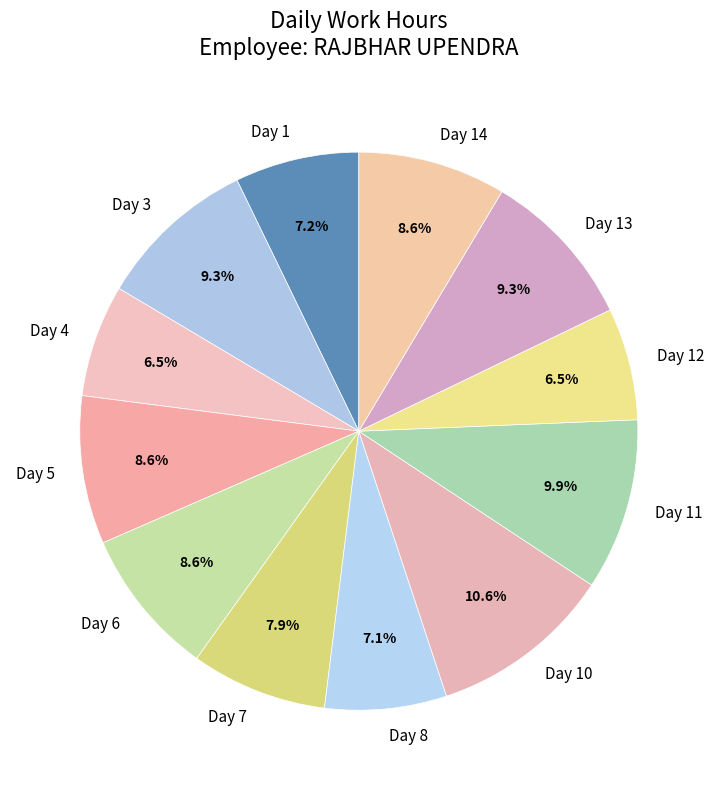

How many segments does this pie chart have?

12